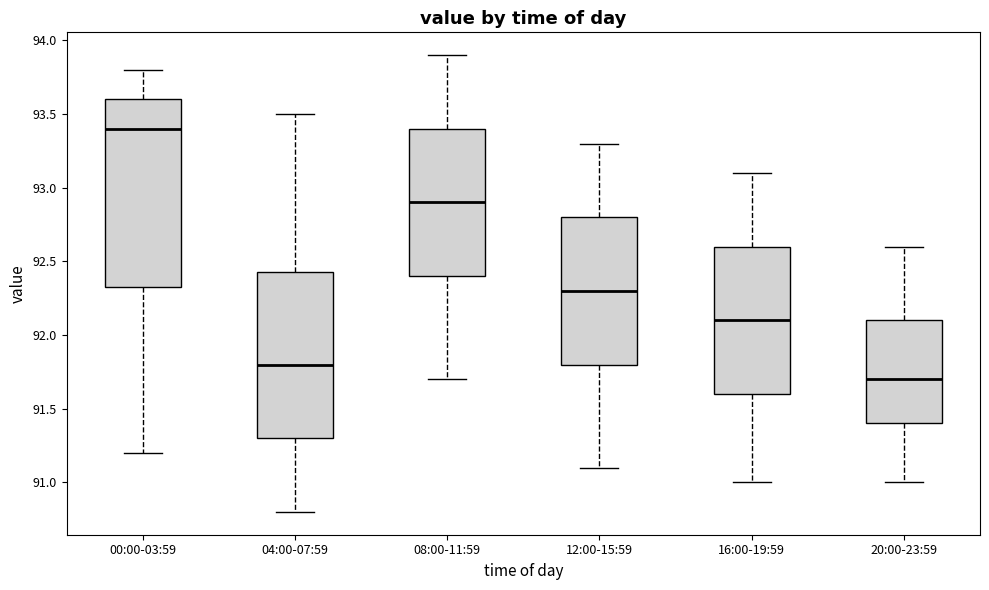

Which box has the lowest median line?

20:00-23:59